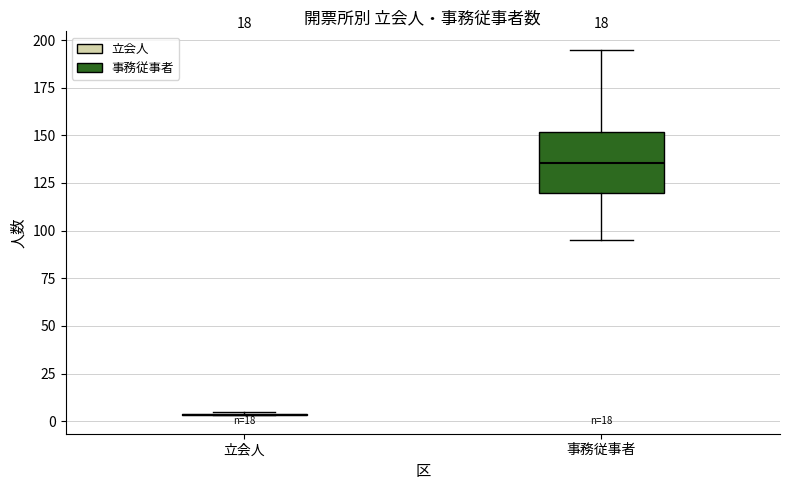

Comparing the boxes themselves (not the whiskers), which one is the tallest?

事務従事者